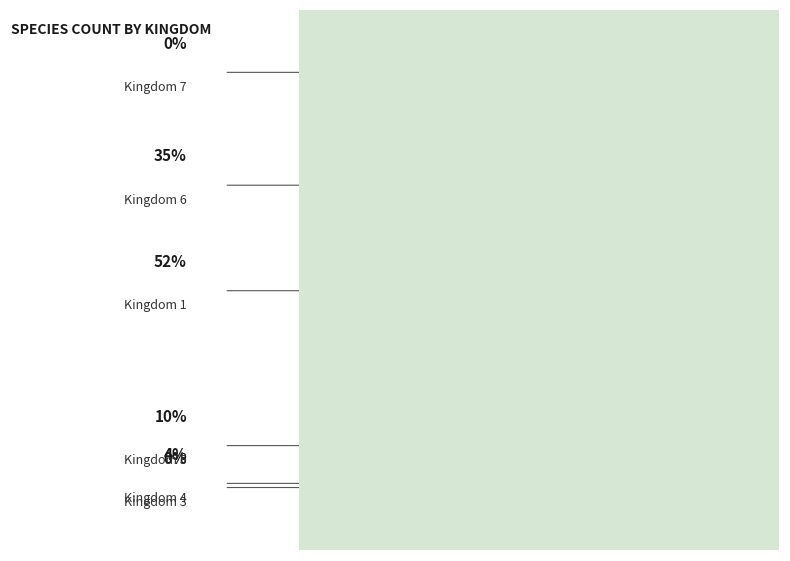

Rank the categories by value from lowest to highest.

Kingdom 3, Kingdom 7, Kingdom 4, Kingdom 5, Kingdom 6, Kingdom 1